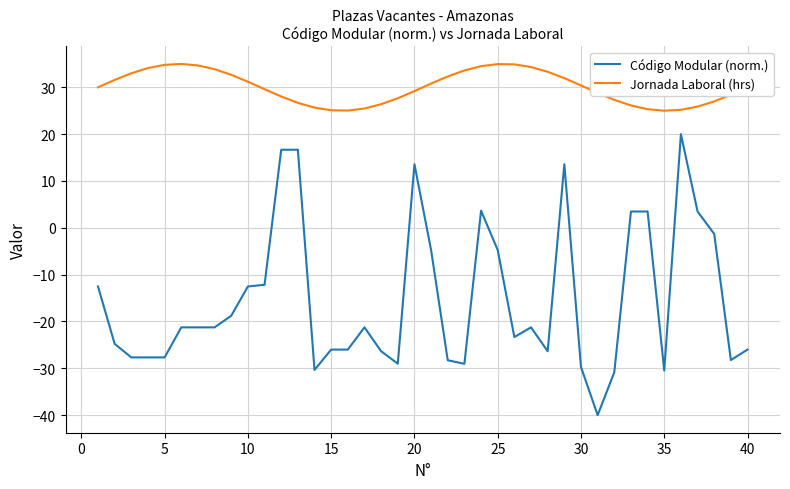

List the series in order of their overall mean, highest first.

Jornada Laboral (hrs), Código Modular (norm.)